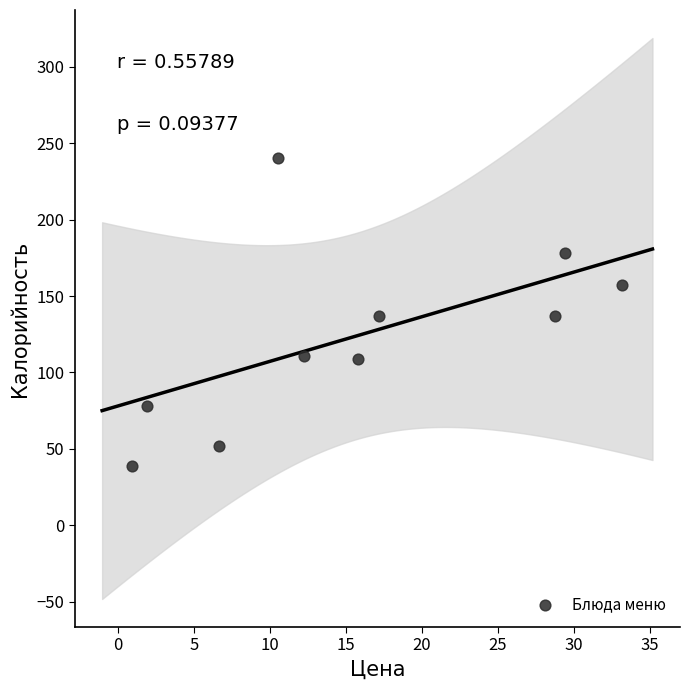

What is the range of Y values (max minus min)?

201